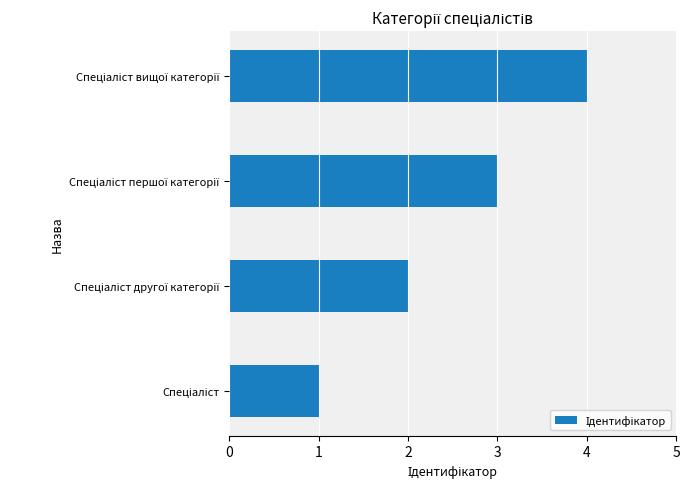

What is the greatest value displayed?

4